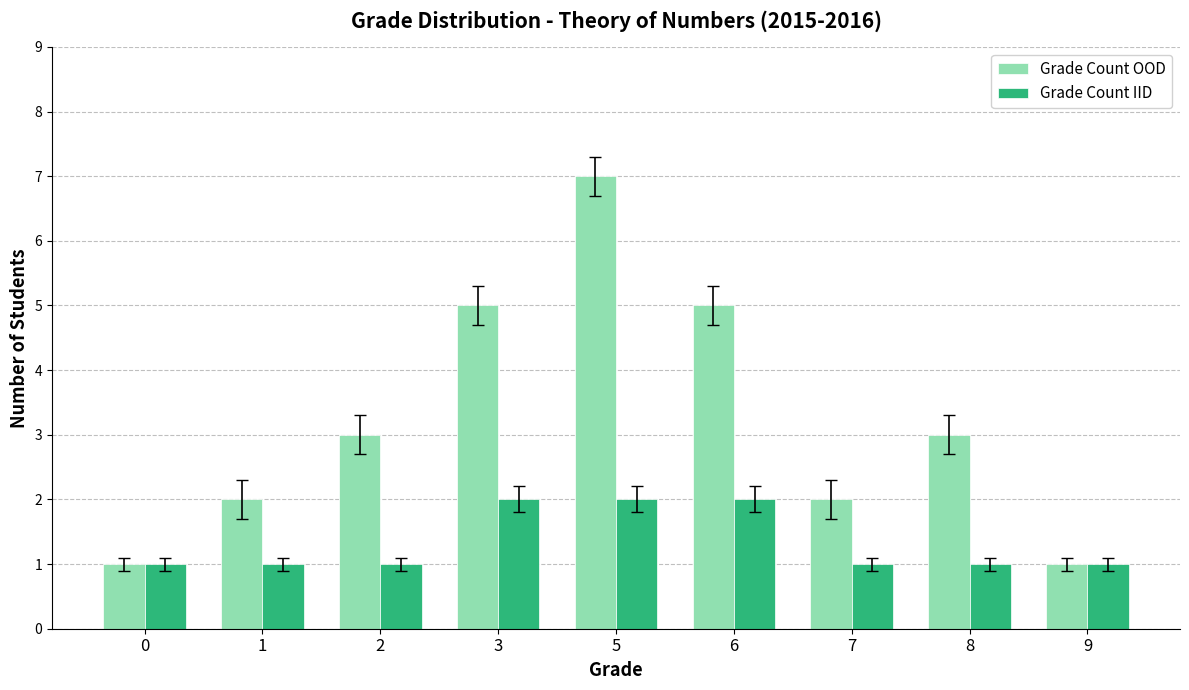

What is the approximate value of Grade Count IID at 6?

2